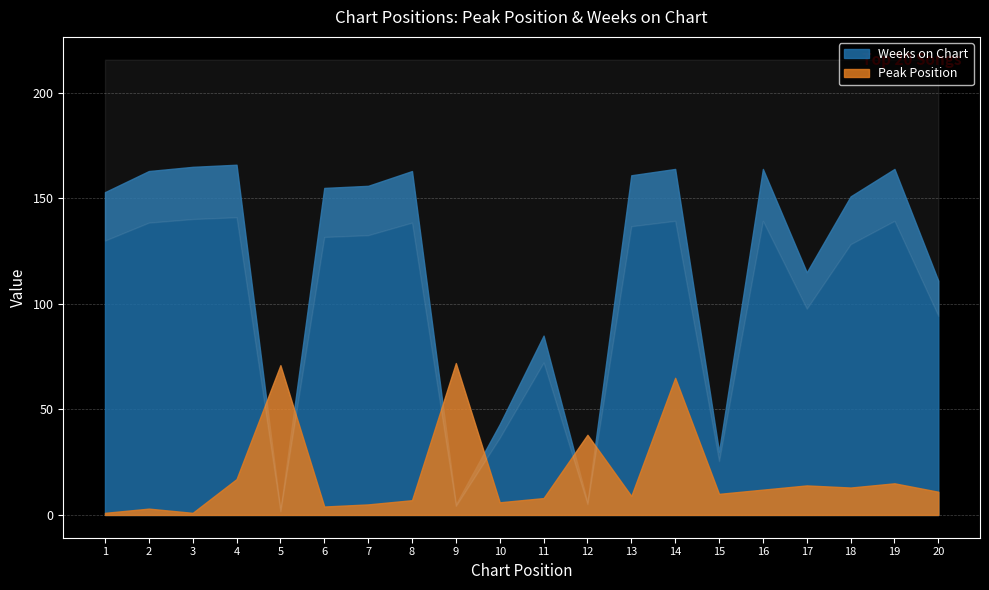

Between 5 and 10, which series saw the biggest shift?

Peak Position